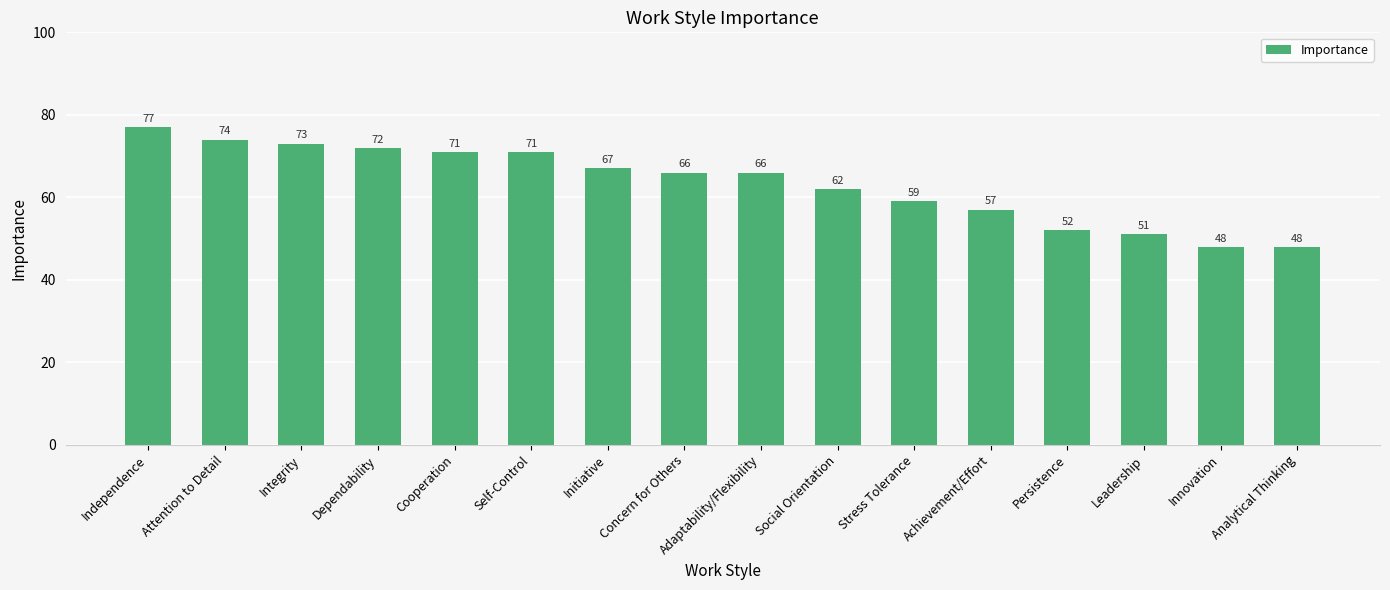

Reading right to left, transcribe all the data shown in this chart.

48	48	51	52	57	59	62	66	66	67	71	71	72	73	74	77